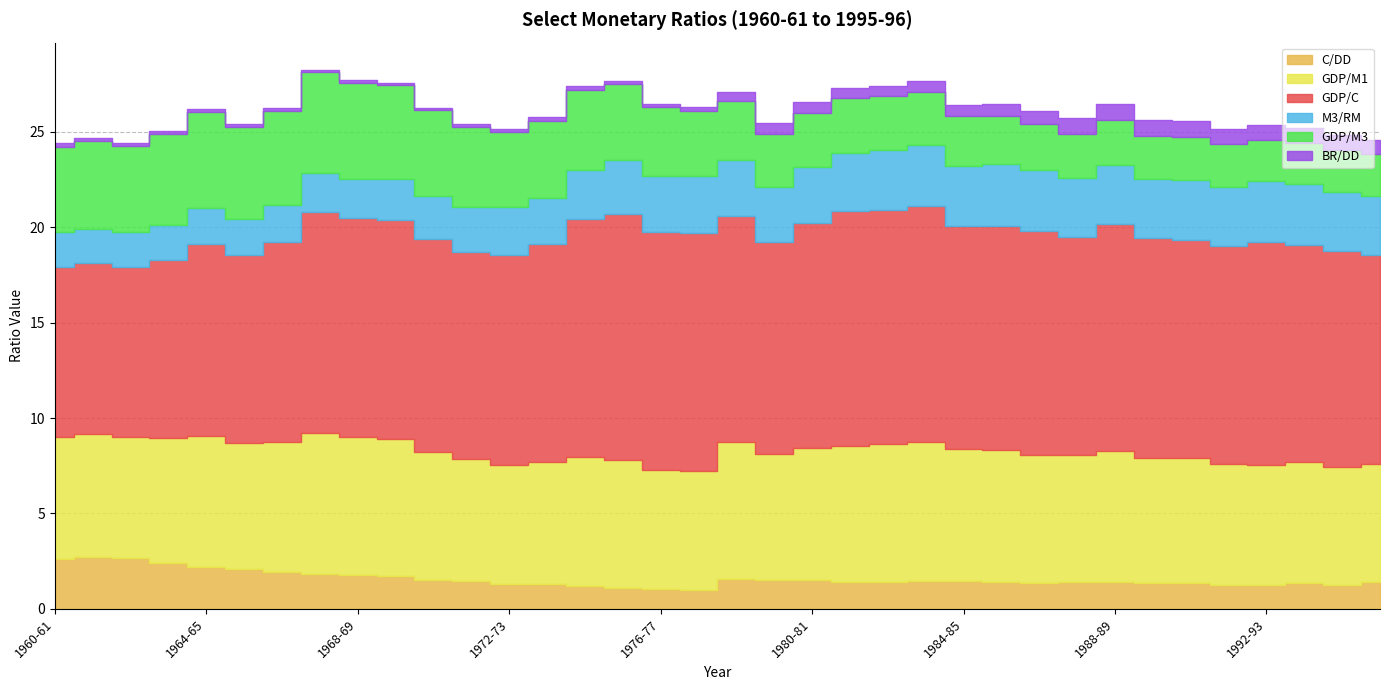

True or false: GDP/M1 and M3/RM intersect in this chart.

False